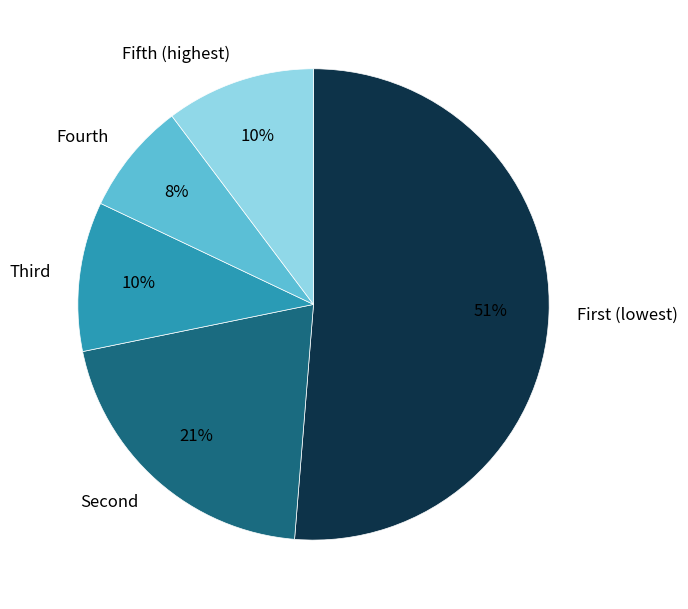

What is the smallest slice in the pie chart?

Fourth